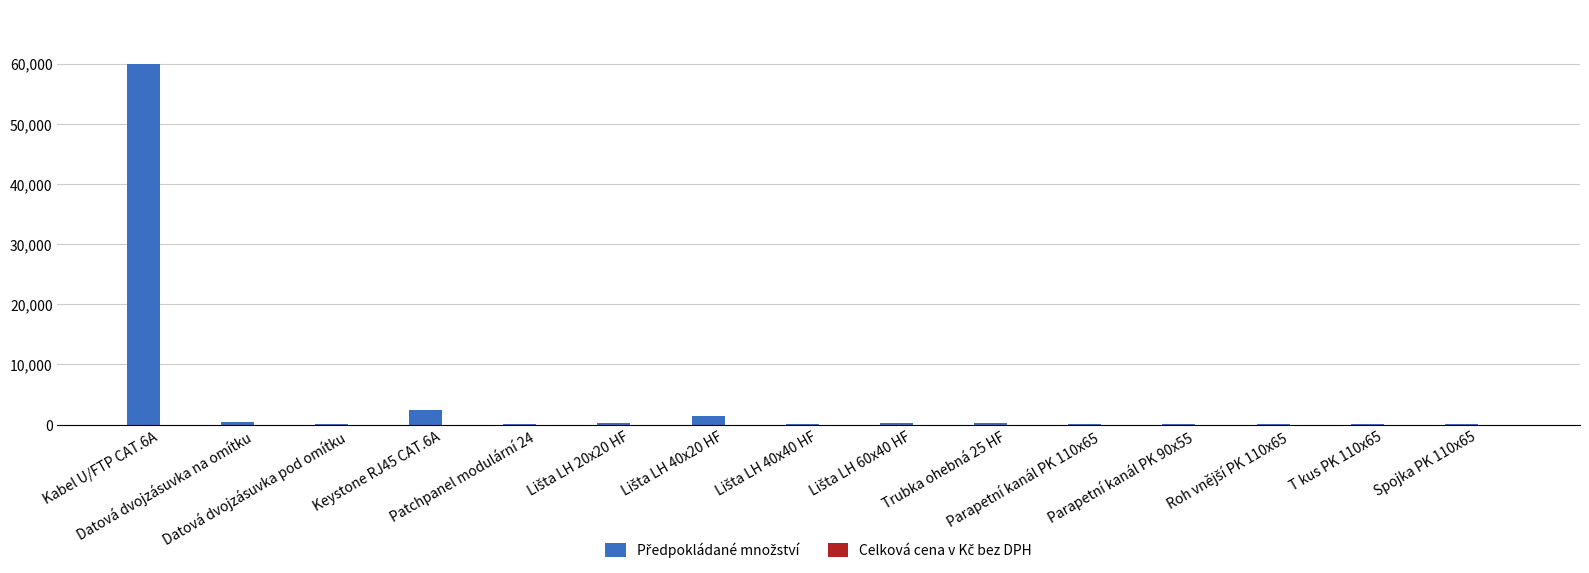

What is the sum of all values?

65360